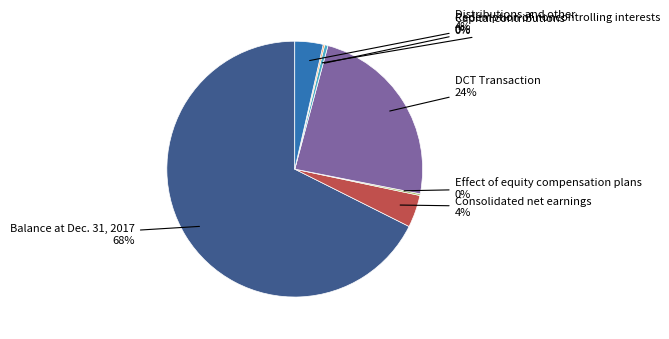

Is there a majority slice in this chart?

Yes